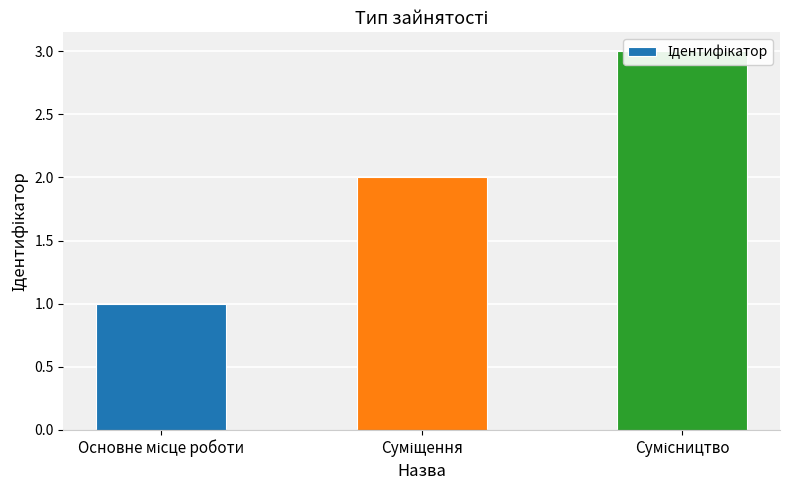

Reading left to right, transcribe all the data shown in this chart.

Основне місце роботи=1	Суміщення=2	Сумісництво=3